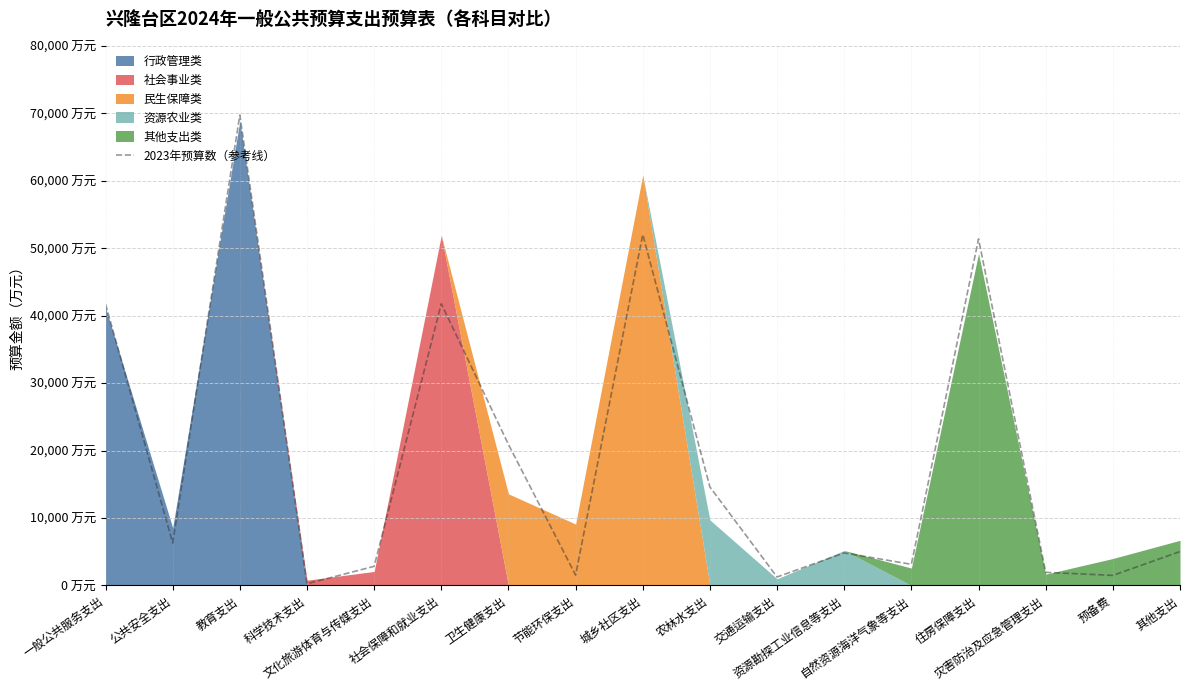

Between 一般公共服务支出 and 住房保障支出, which is larger?

住房保障支出